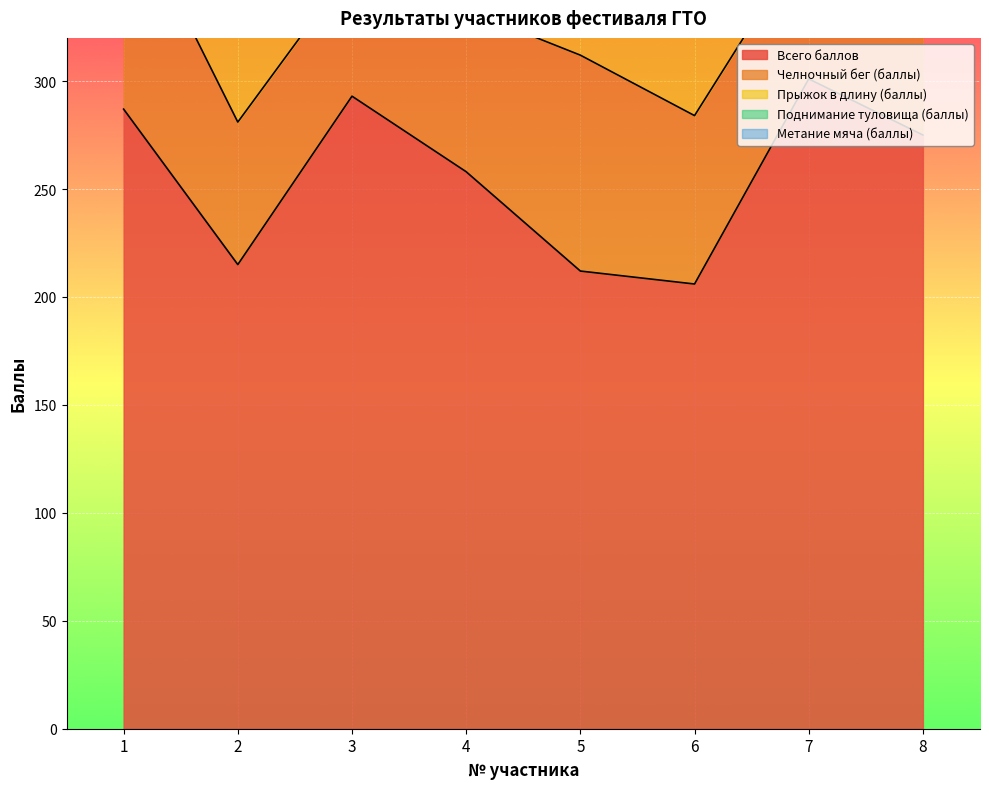

At how many categories does at least one series exceed 33?

8